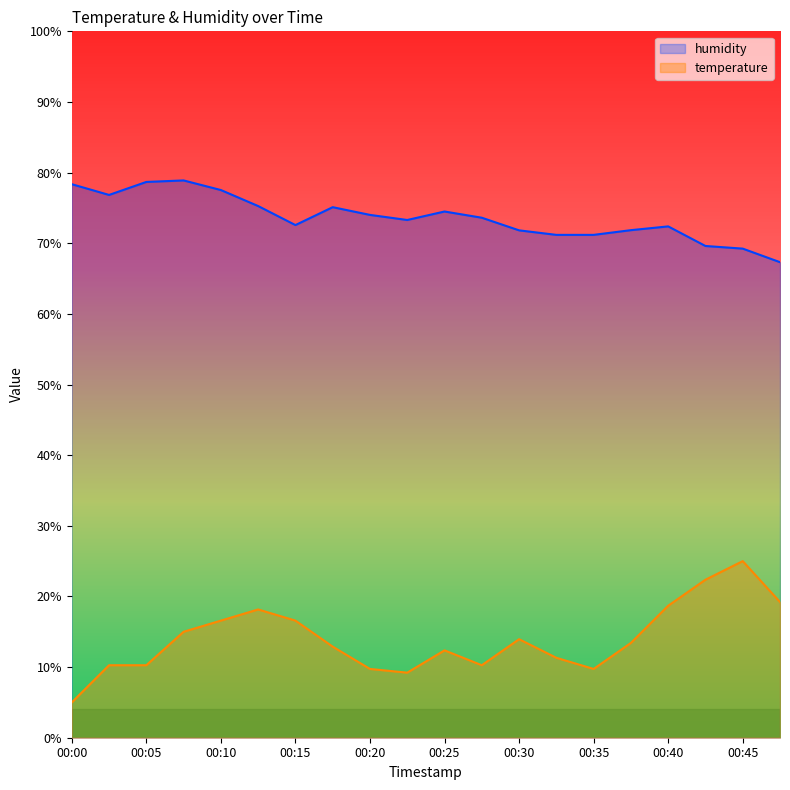

True or false: humidity and temperature intersect in this chart.

False